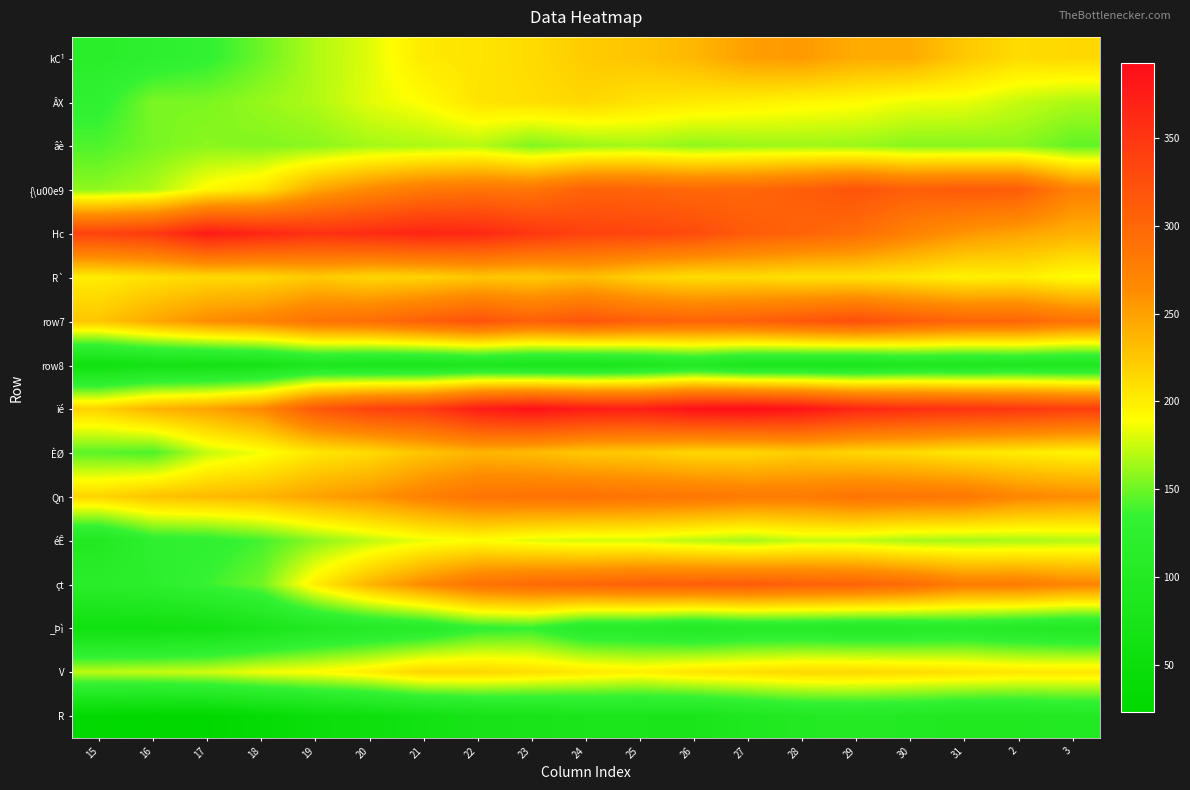

What is the total value across all series at 29?

3595